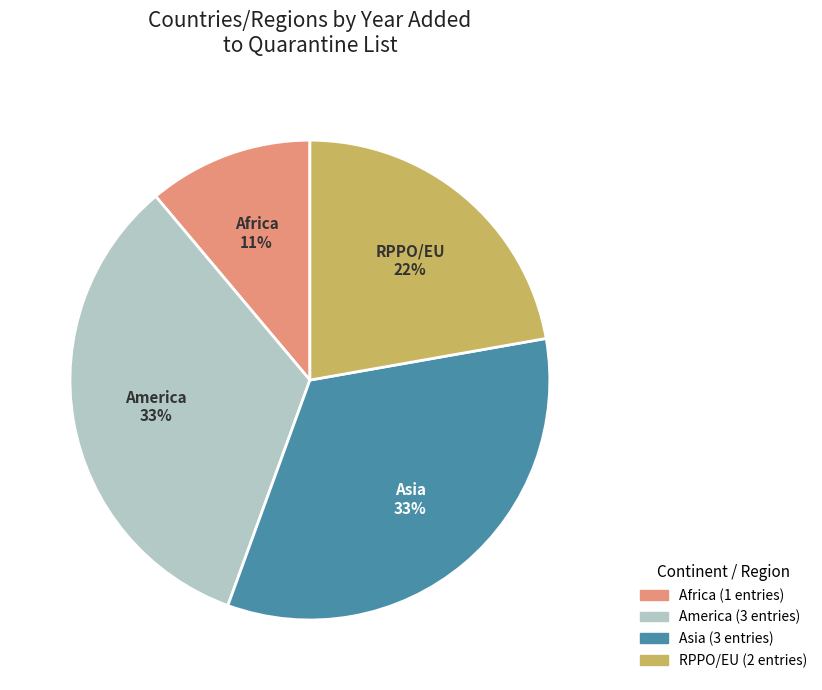

What is the ratio of the value at America to the value at Africa?

3.0